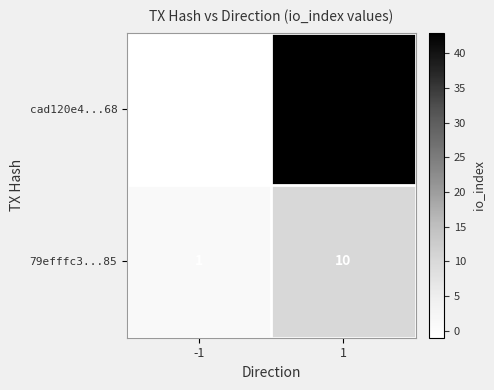

Which label corresponds to the largest value in the chart?

1